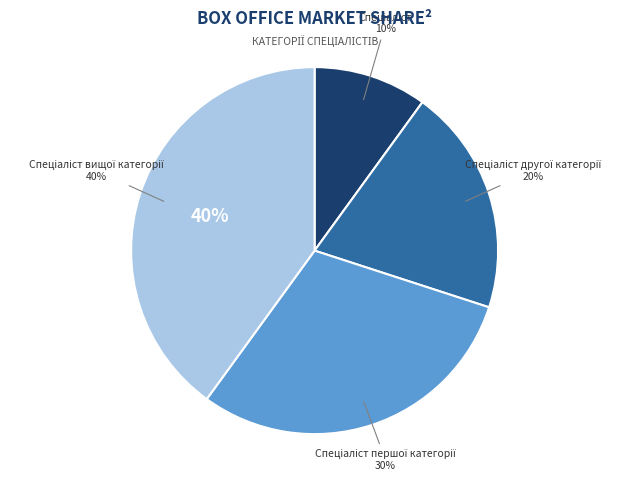

Rank the categories by value from lowest to highest.

Спеціаліст, Спеціаліст другої категорії, Спеціаліст першої категорії, Спеціаліст вищої категорії